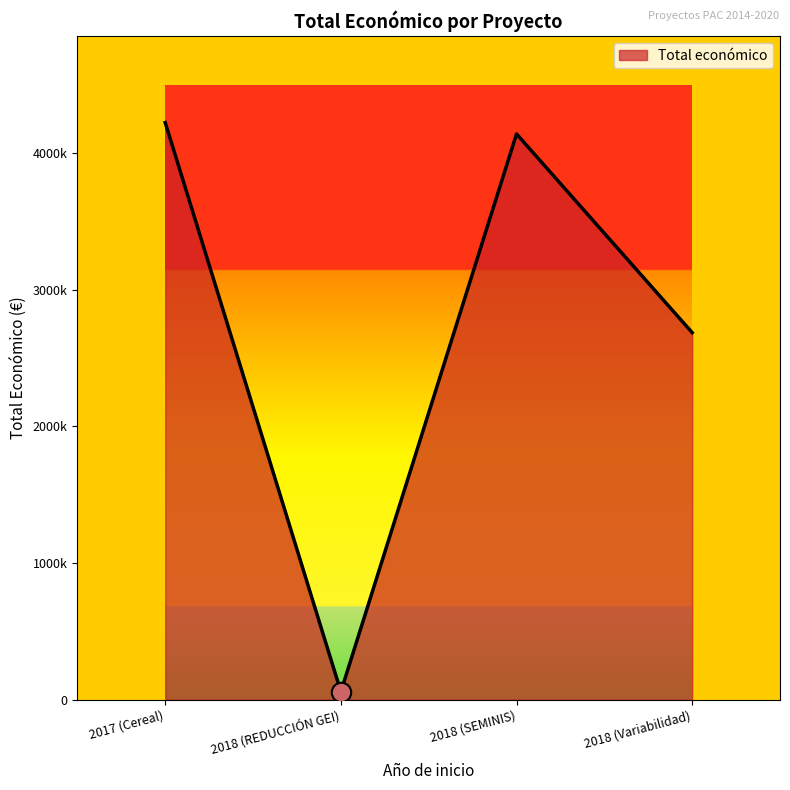

What is the difference between the maximum and minimum values?

4164295